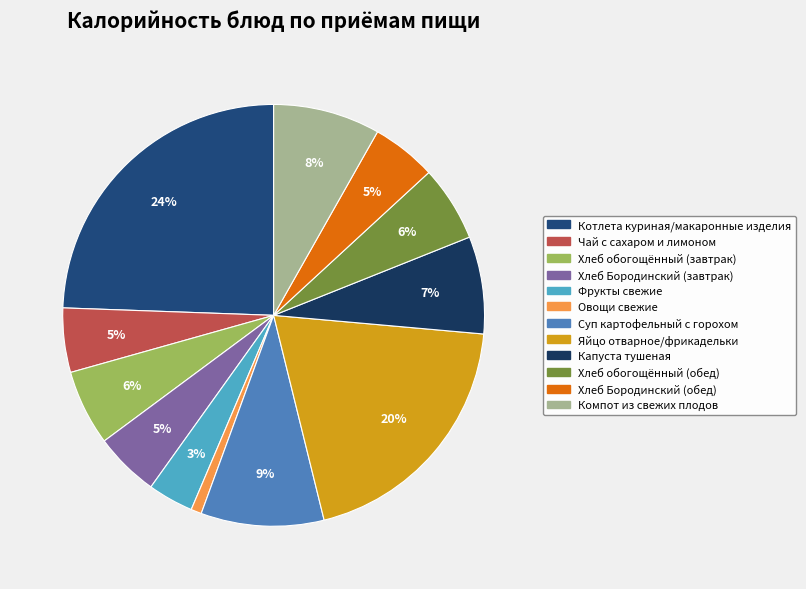

Which slice is the largest?

Котлета куриная/макаронные изделия